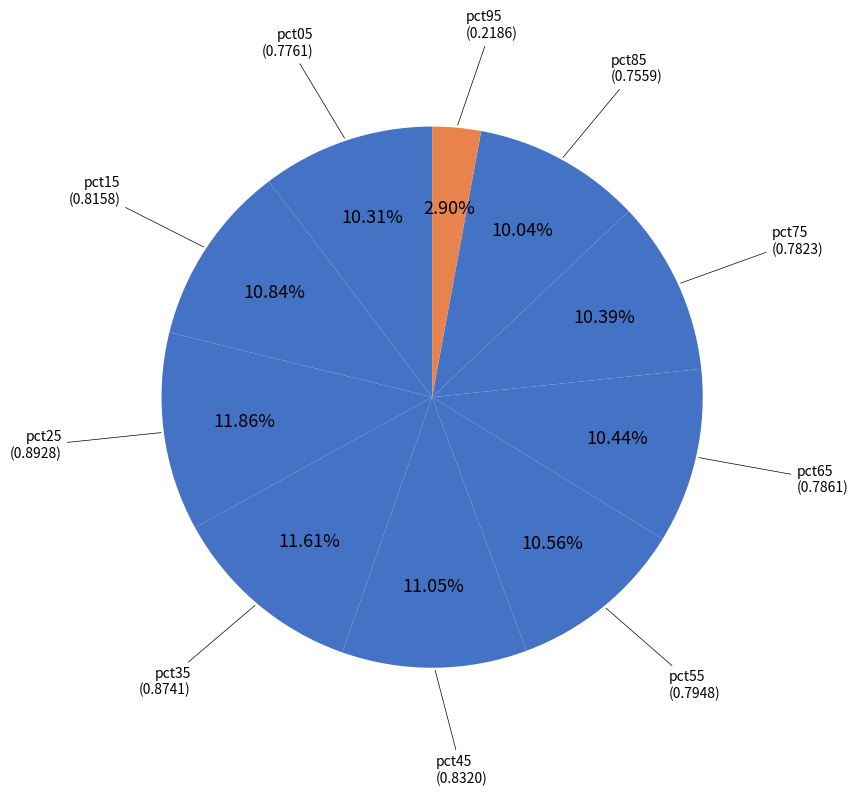

How many segments does this pie chart have?

10